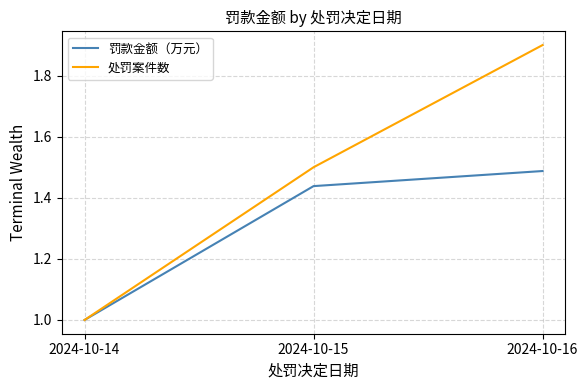

What is the smallest value displayed?

1.0